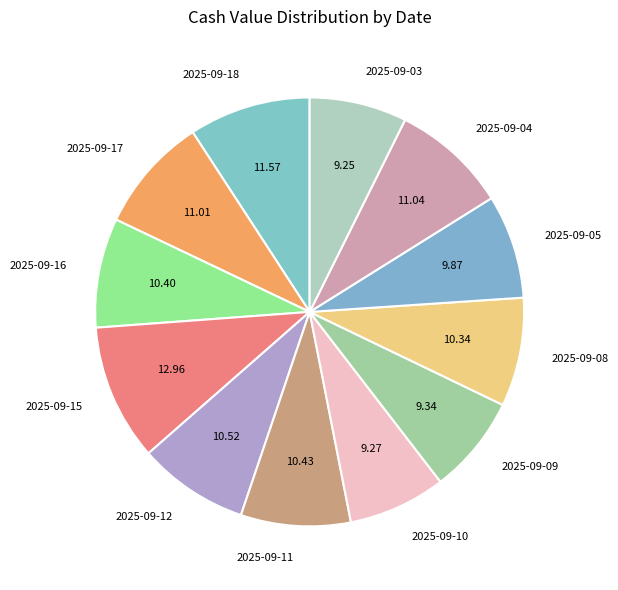

Is the sum of 2025-09-12 and 2025-09-11 greater than half?

No